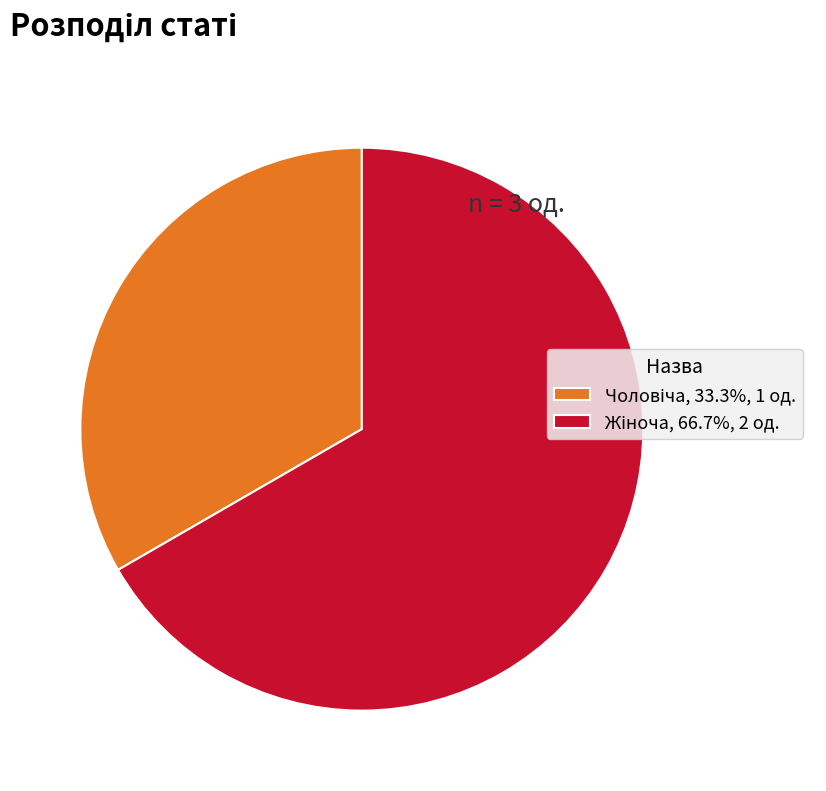

How many slices are in this pie chart?

2